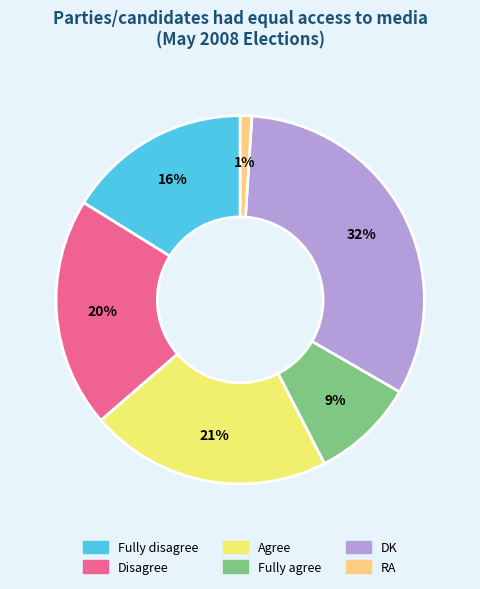

Is the sum of Fully agree and DK greater than half?

No